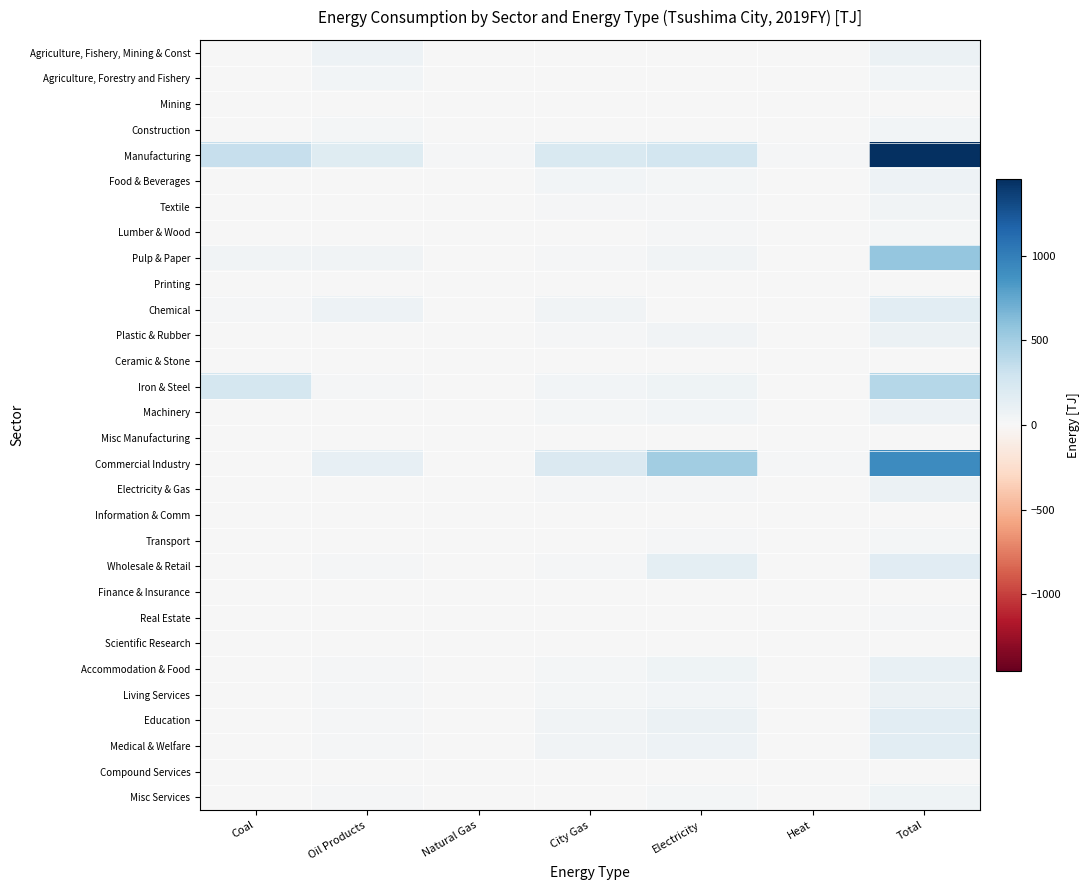

What is the difference between the highest and lowest values at Oil Products?

180.9